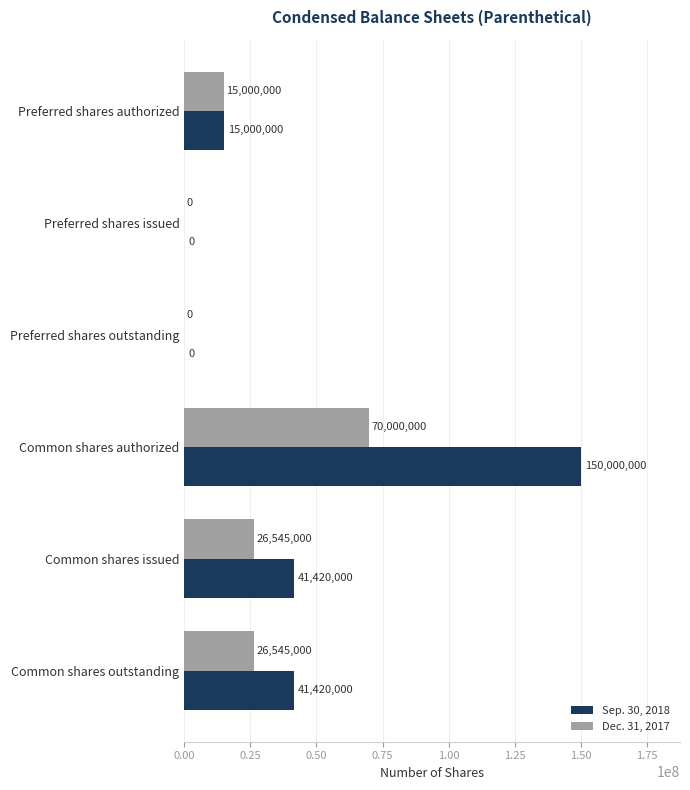

Count the Dec. 31, 2017 values in the range 0 to 26545000.

5